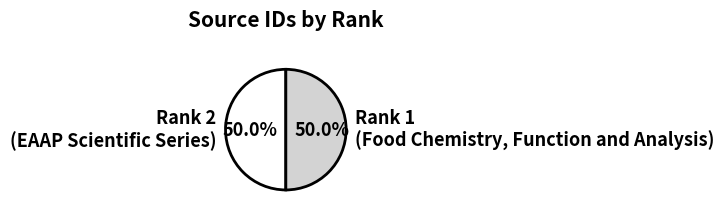

Is the sum of Rank 1 (Food Chemistry, Function and Analysis) and Rank 2 (EAAP Scientific Series) greater than half?

Yes